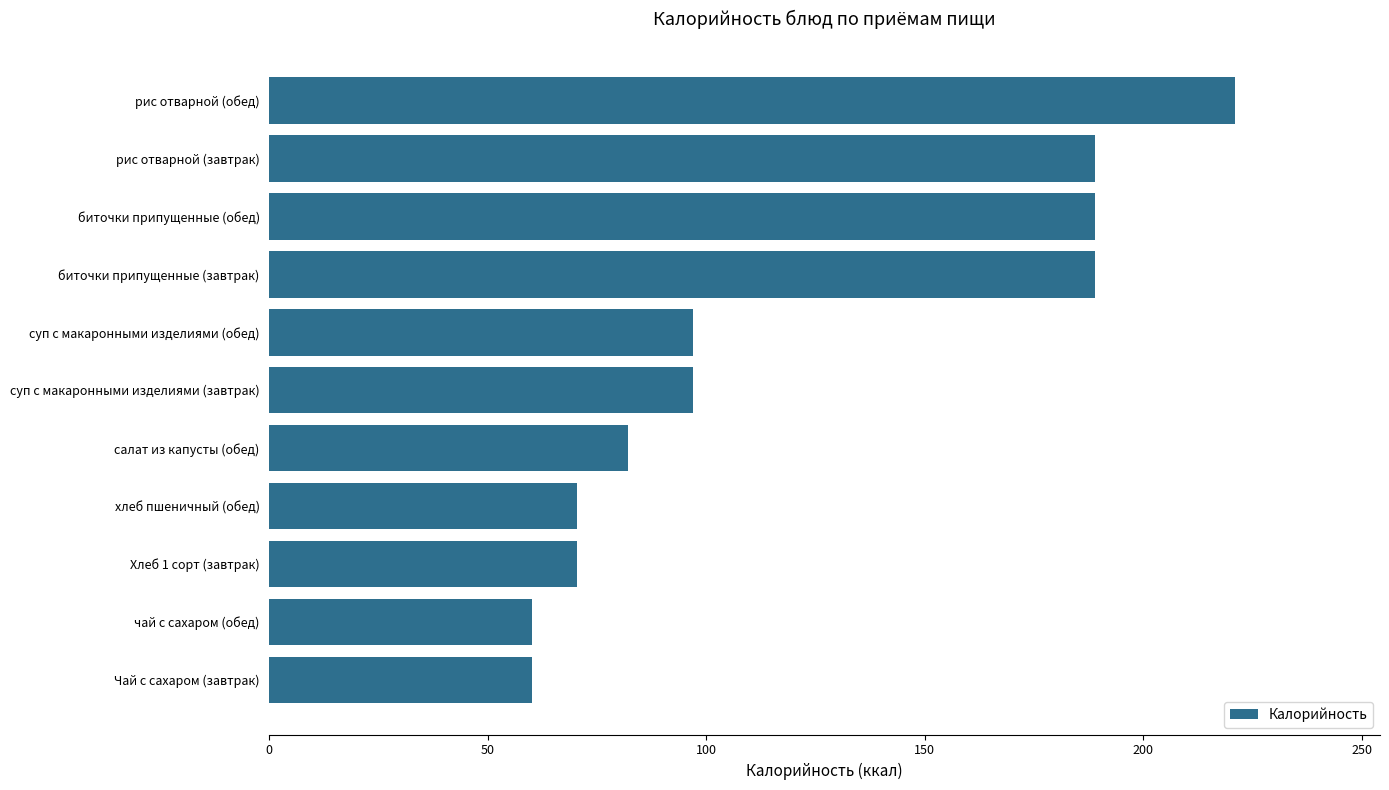

Which category has the highest value across all series?

рис отварной (обед)